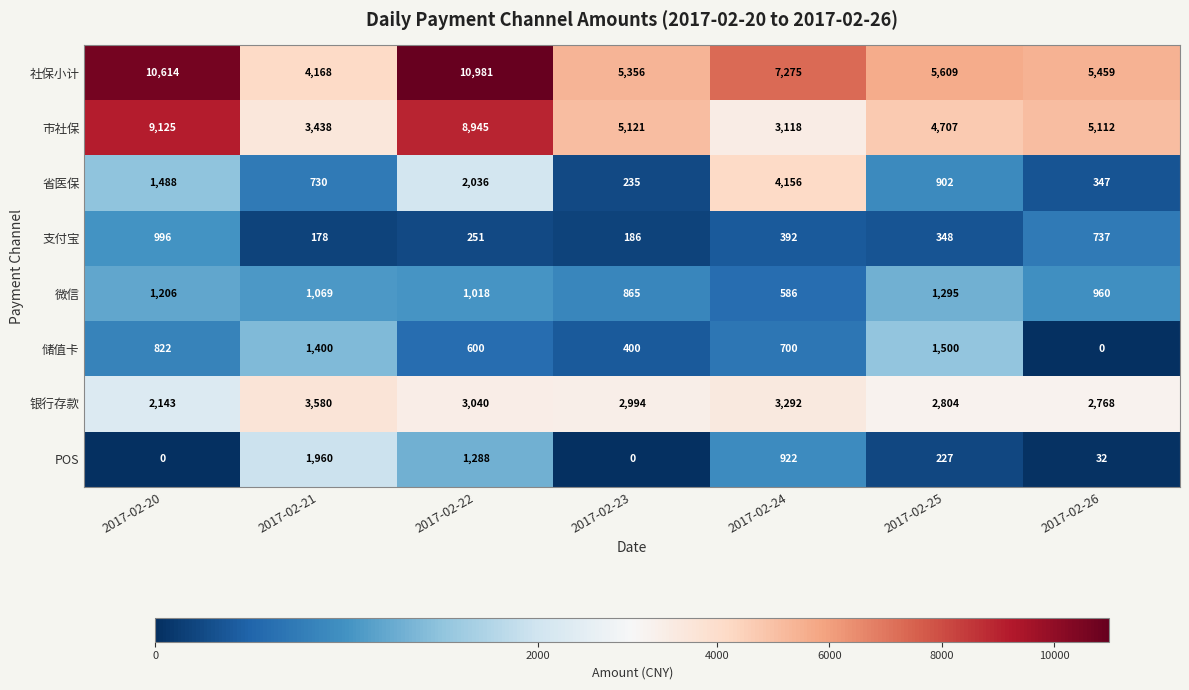

Is it true that 储值卡 equals 400 at 2017-02-23?

True